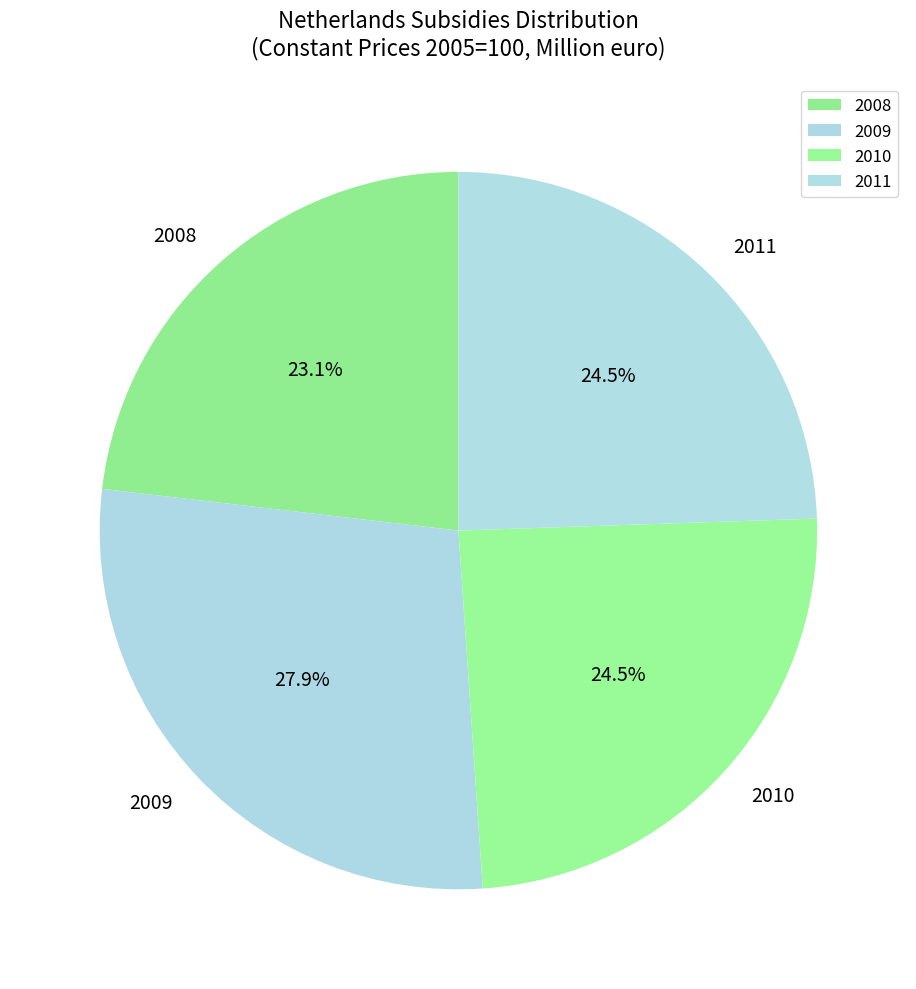

Combined, do 2010 and 2008 account for over 50%?

No